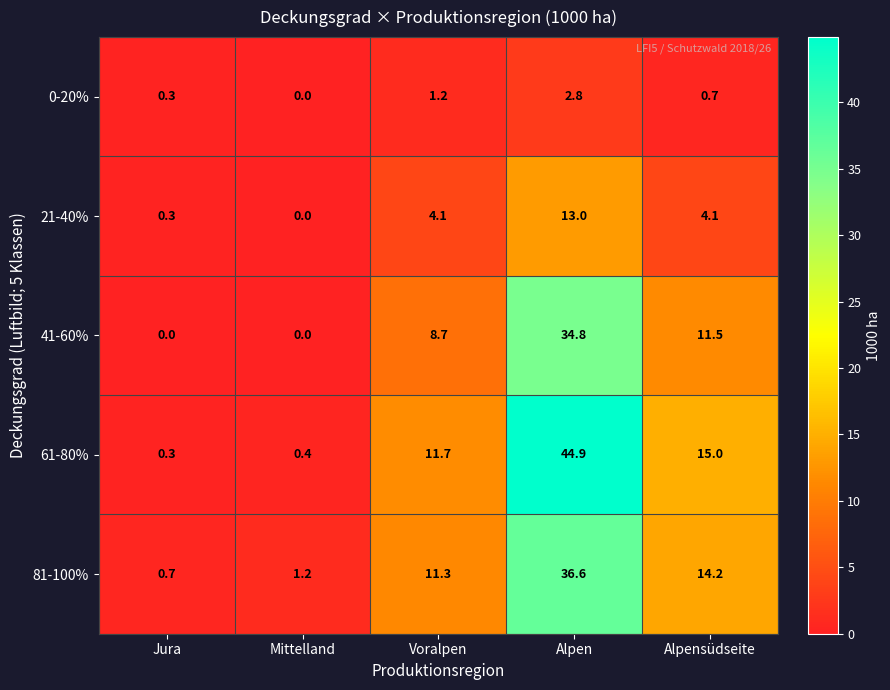

What is the difference between the maximum and minimum values in the 61-80% series?

44.6